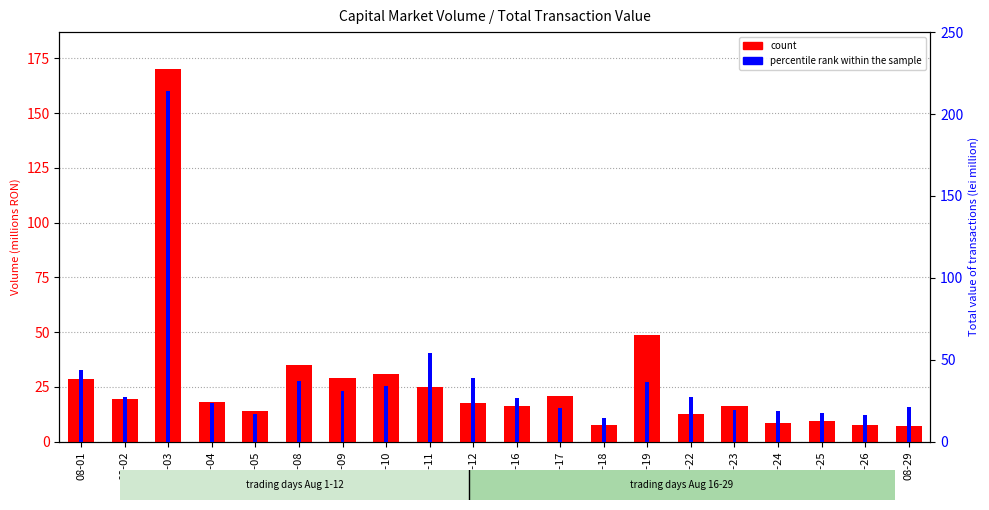

Does the chart contain any negative values?

No